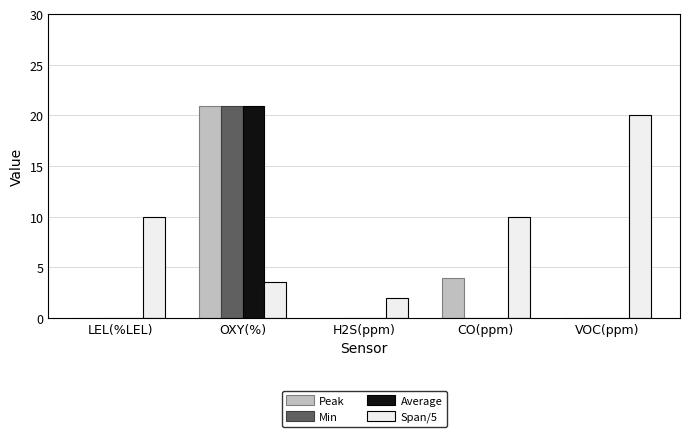

The value of Min at CO(ppm) is 0.0. True or false?

True